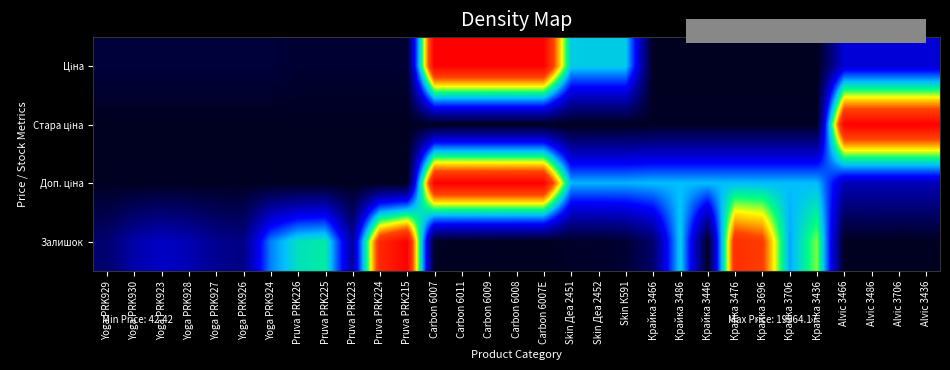

Which label corresponds to the smallest value in the chart?

Крайка 3466